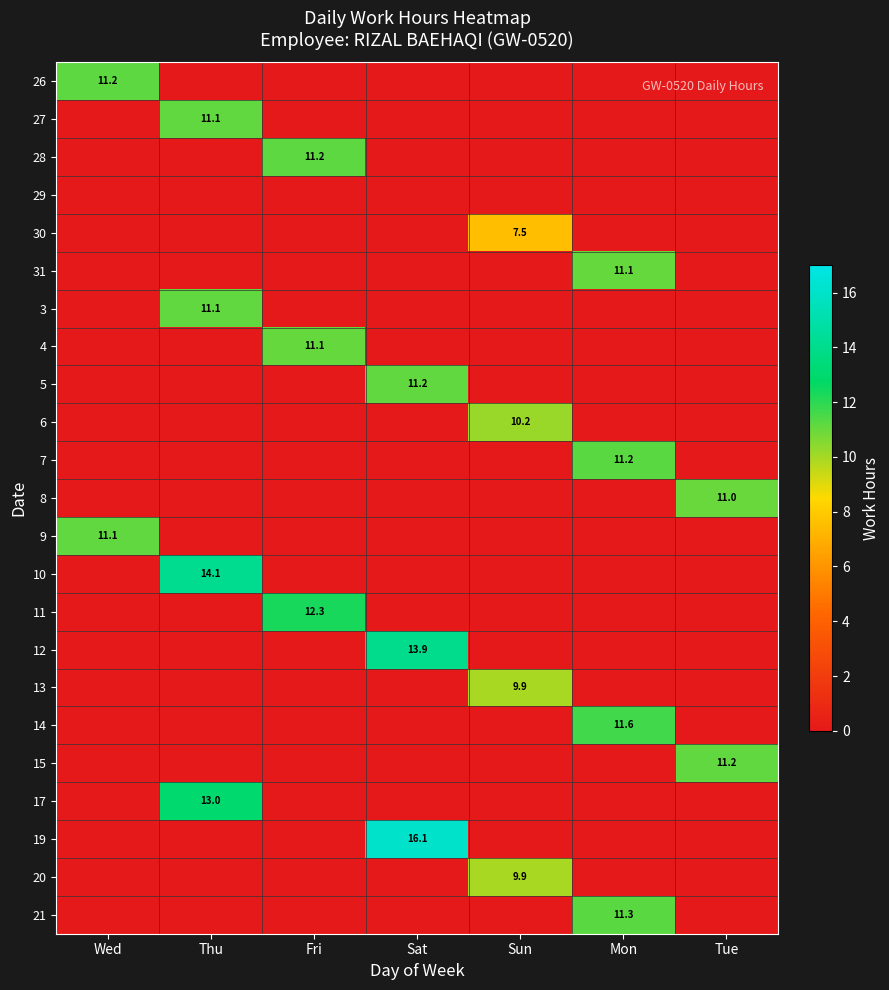

What is the spread (max minus min) of values at Thu?

14.1